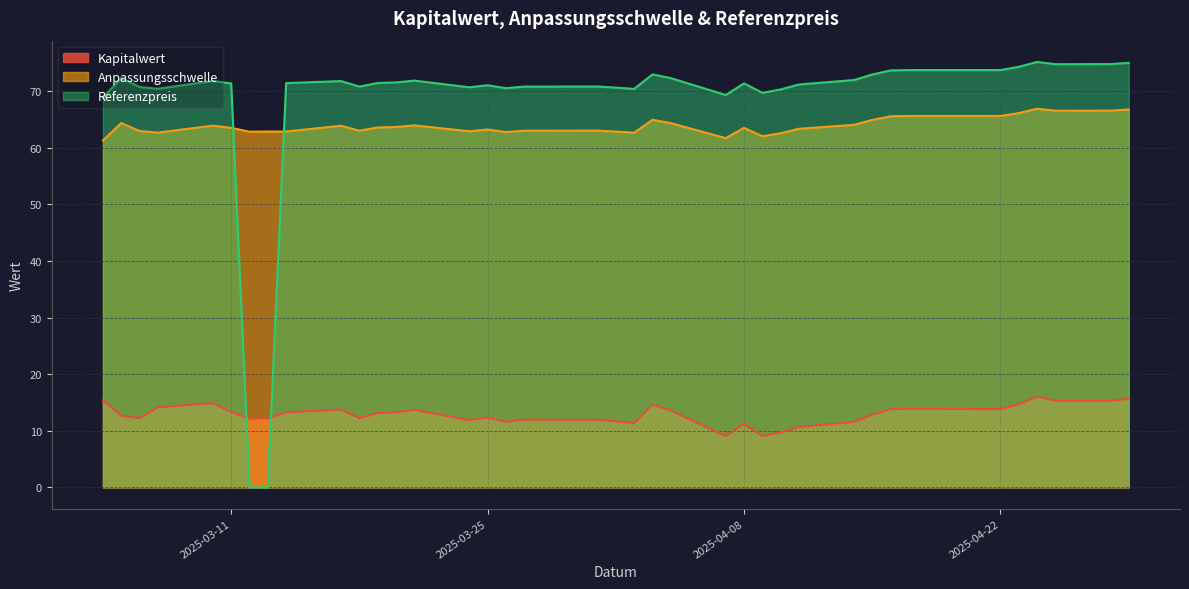

Which series has the largest total across all categories?

Referenzpreis